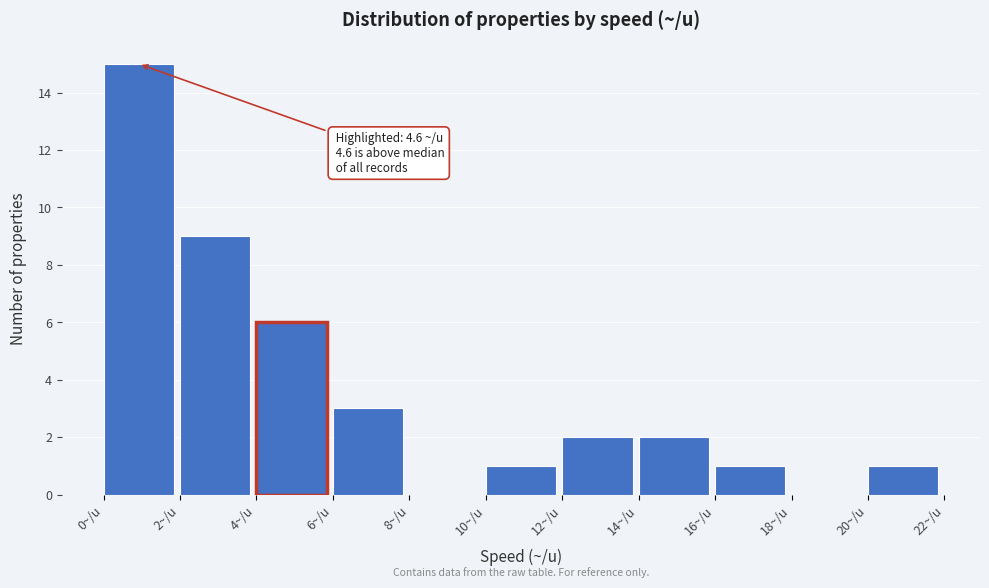

Which range on the x-axis has the tallest bar?

0 to 2